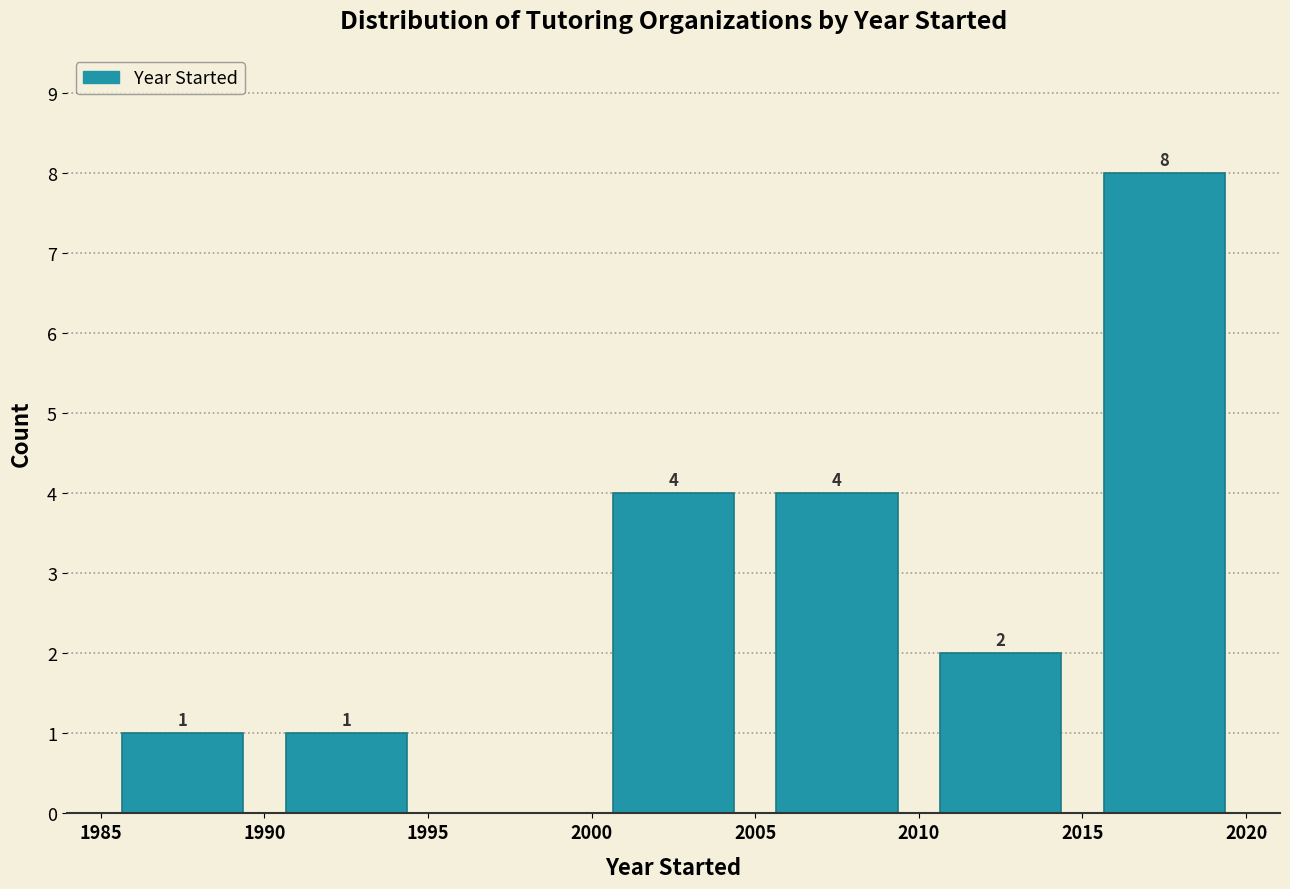

Over which range of the x-axis is the bar tallest?

2015 to 2020